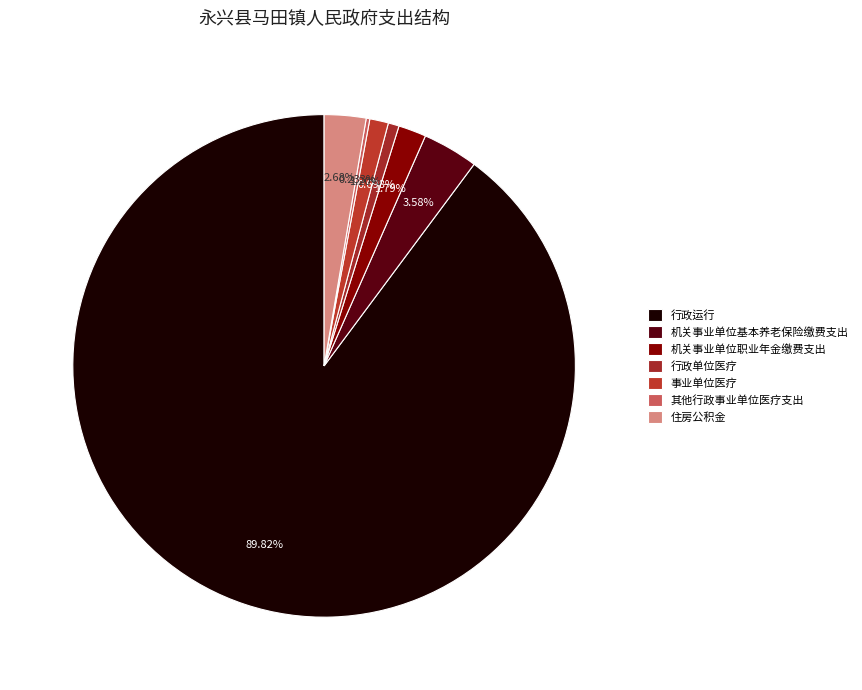

To the nearest percent, what is the average slice percentage?

14%